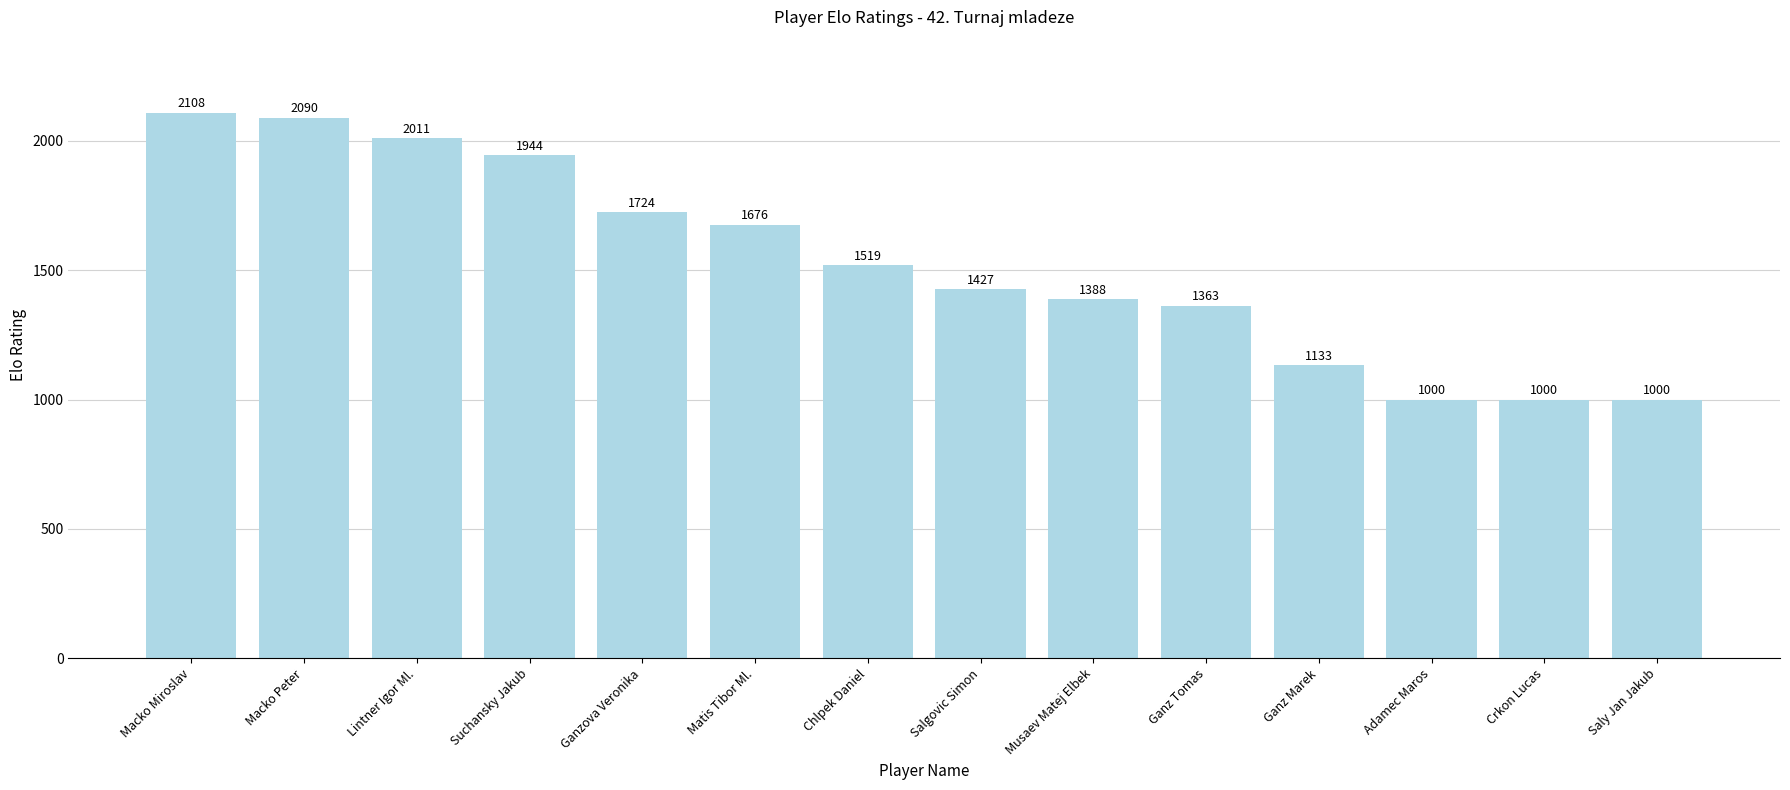

What is the value of the 7th bar from the left?

1519